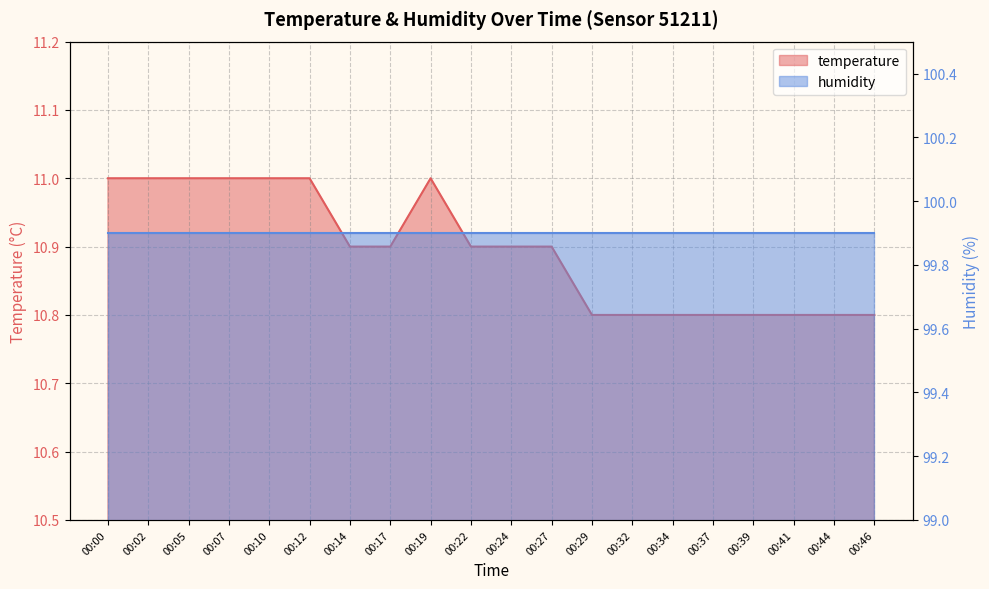

List the labels in order of value, largest first.

00:00, 00:02, 00:05, 00:07, 00:10, 00:12, 00:19, 00:14, 00:17, 00:22, 00:24, 00:27, 00:29, 00:32, 00:34, 00:37, 00:39, 00:41, 00:44, 00:46